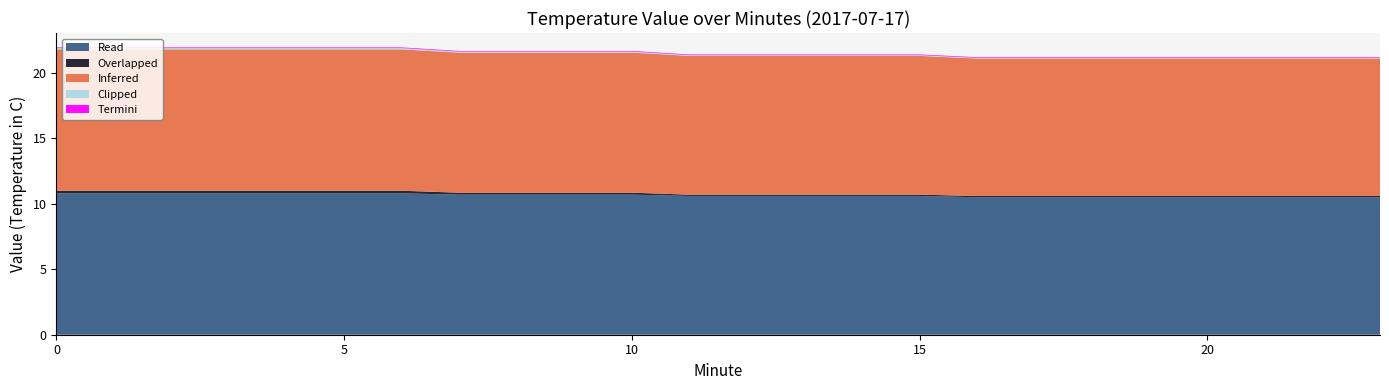

Reading left to right, what are all the values shown in this chart?

Inferred: 10.8	10.8	10.8	10.8	10.8	10.8	10.8	10.7	10.7	10.7	10.7	10.6	10.6	10.6	10.6	10.6	10.5	10.5	10.5	10.5	10.5	10.5	10.5	10.5
Overlapped: 0.2	0.2	0.2	0.2	0.2	0.2	0.2	0.1	0.1	0.1	0.1	0.1	0.1	0.1	0.1	0.1	0.1	0.1	0.1	0.1	0.1	0.1	0.1	0.1
Read: 10.8	10.8	10.8	10.8	10.8	10.8	10.8	10.7	10.7	10.7	10.7	10.6	10.6	10.6	10.6	10.6	10.5	10.5	10.5	10.5	10.5	10.5	10.5	10.5
Termini: 0.1	0.1	0.1	0.1	0.1	0.1	0.1	0.1	0.1	0.1	0.1	0.1	0.1	0.1	0.1	0.1	0.1	0.1	0.1	0.1	0.1	0.1	0.1	0.1
Clipped: 0.1	0.1	0.1	0.1	0.1	0.1	0.1	0.1	0.1	0.1	0.1	0.1	0.1	0.1	0.1	0.1	0.1	0.1	0.1	0.1	0.1	0.1	0.1	0.1